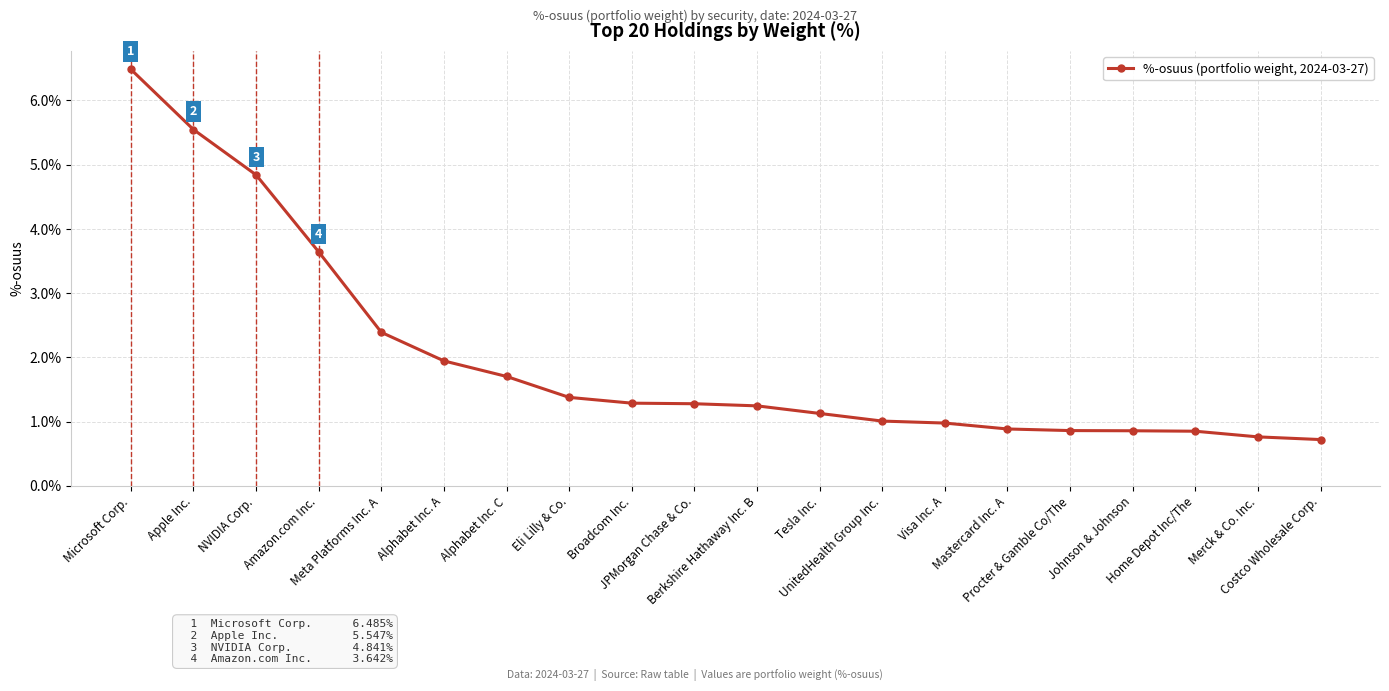

What is the maximum value shown in the chart?

6.5